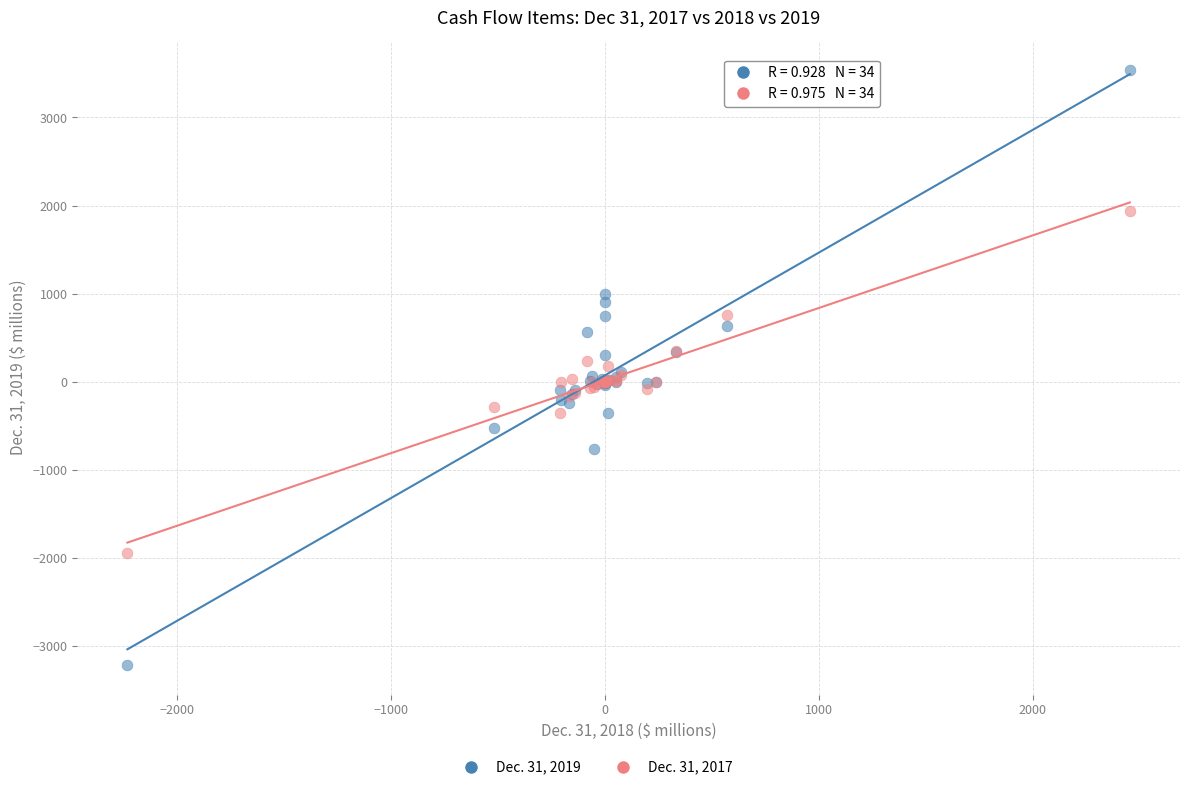

Which series reaches the minimum Y coordinate?

Dec. 31, 2019